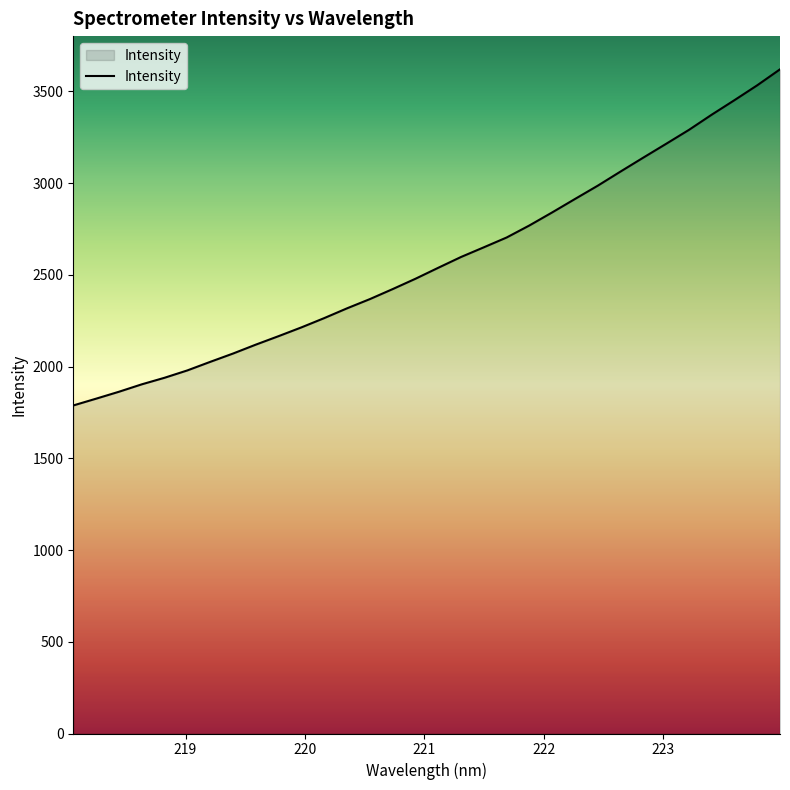

What is the smallest value displayed?

1788.2